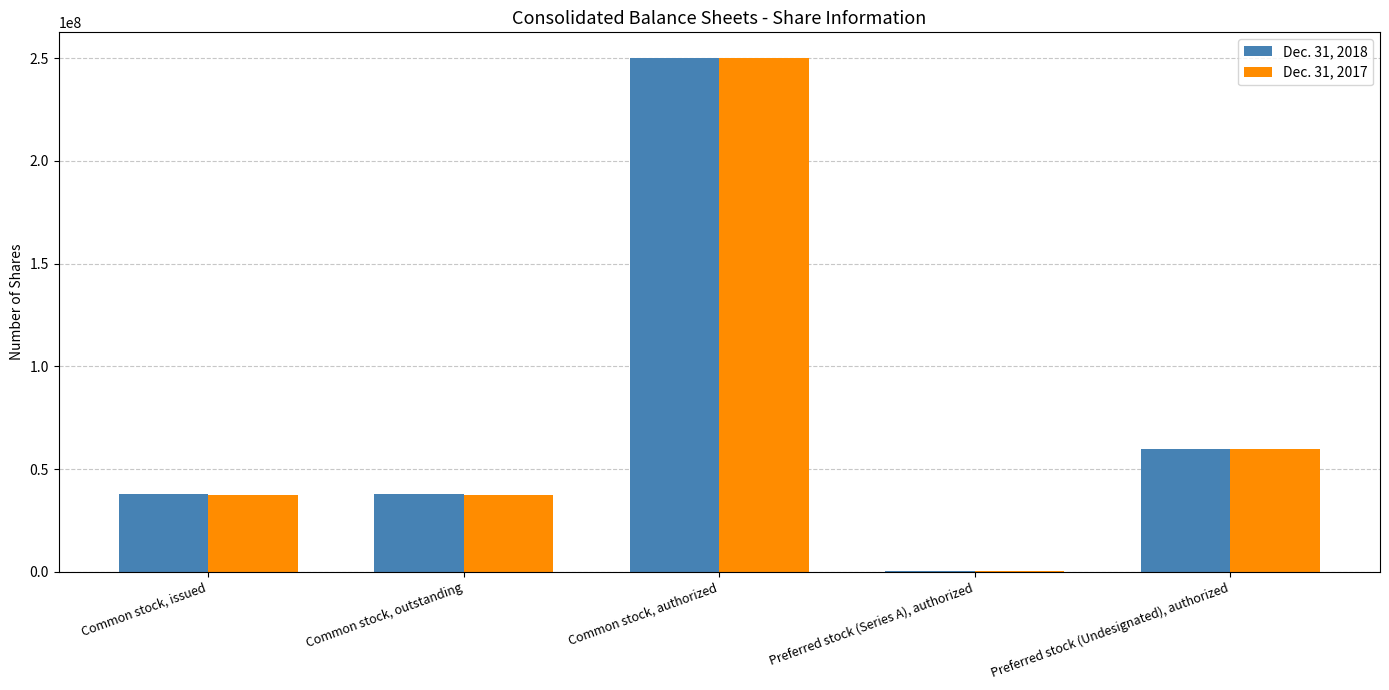

Reading right to left, list all the values displayed in this chart.

Dec. 31, 2018: Preferred stock (Undesignated), authorized=59800000	Preferred stock (Series A), authorized=200000	Common stock, authorized=250000000	Common stock, outstanding=37728000	Common stock, issued=37728000
Dec. 31, 2017: Preferred stock (Undesignated), authorized=59800000	Preferred stock (Series A), authorized=200000	Common stock, authorized=250000000	Common stock, outstanding=37341000	Common stock, issued=37341000